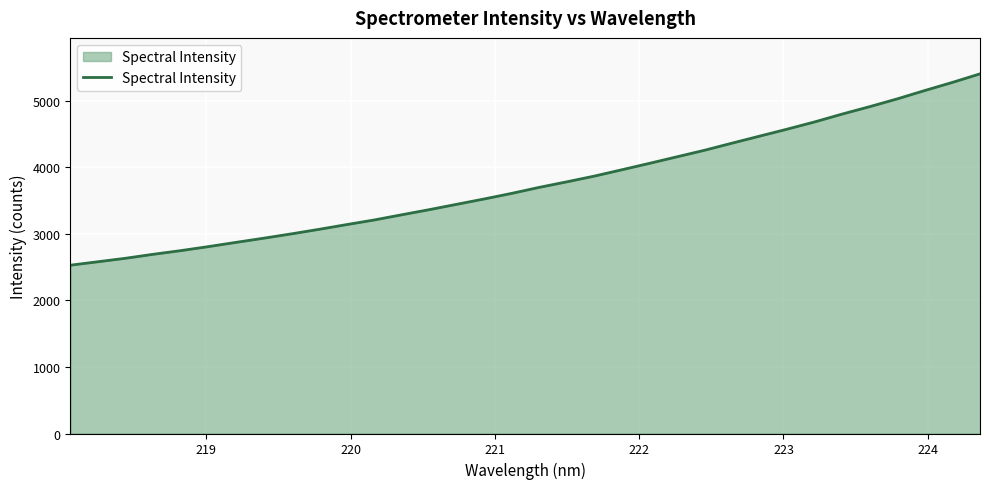

What is the smallest value displayed?

2527.6